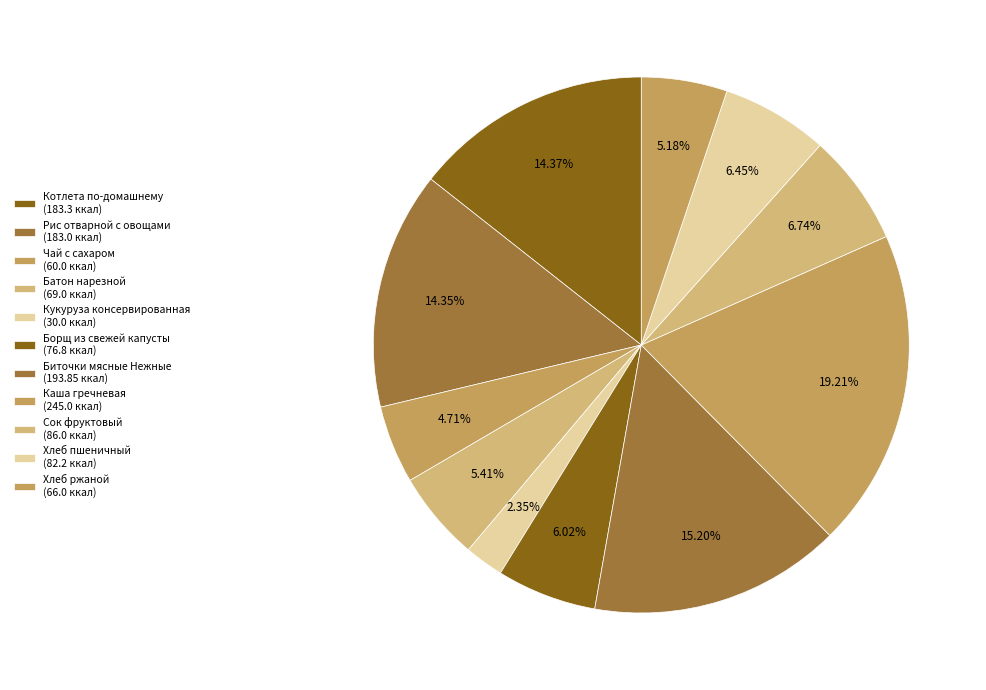

How many slices are in this pie chart?

11